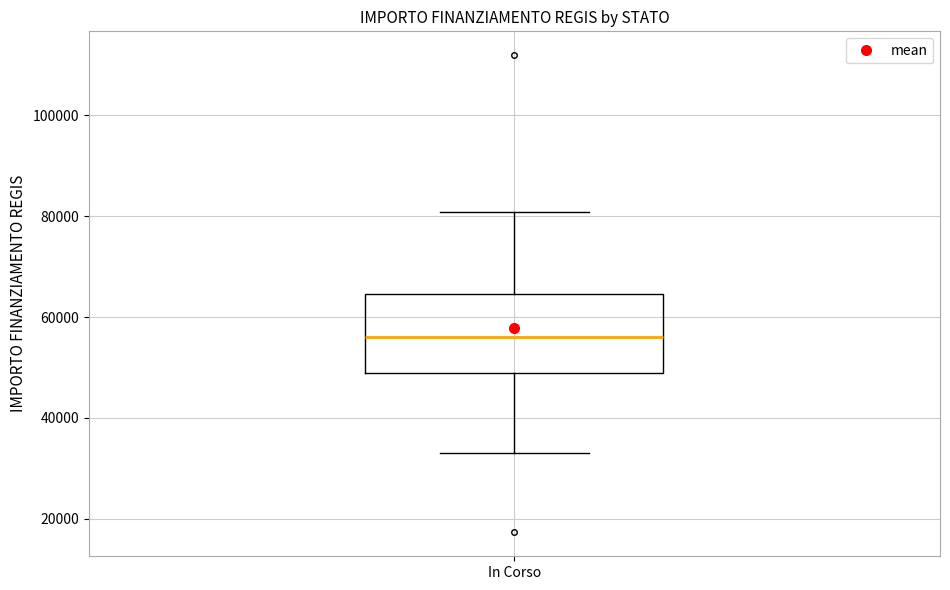

Transcribe this box plot: give where the median line is, the range the box spans, and where the two whiskers end, as read against the y-axis. The values are not printed on the chart, so give them approximately, as read against the axis.

median 56000, box 50000 to 64000, whiskers 32000 to 80000